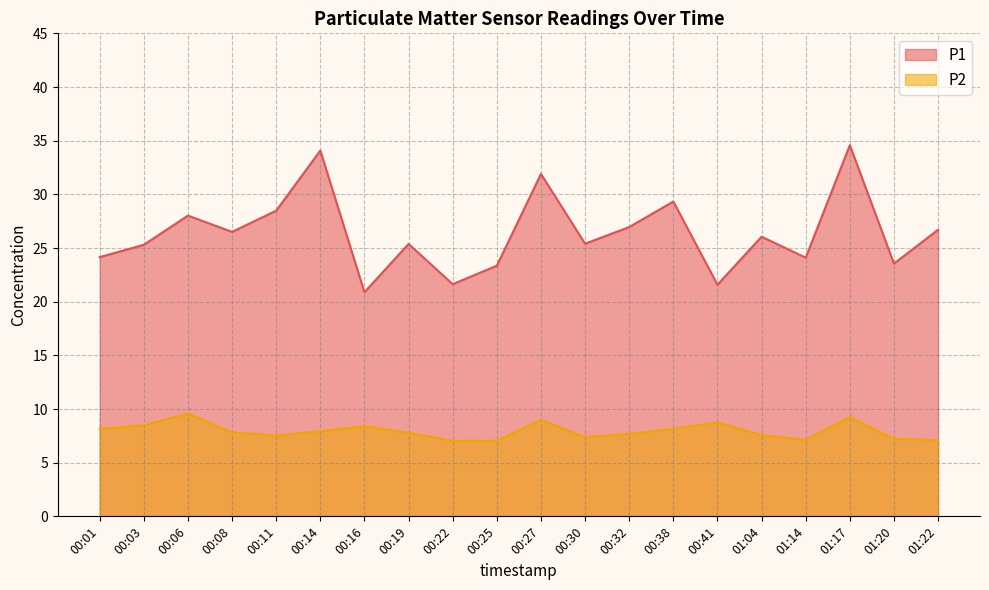

What position from the left is 01:14?

17